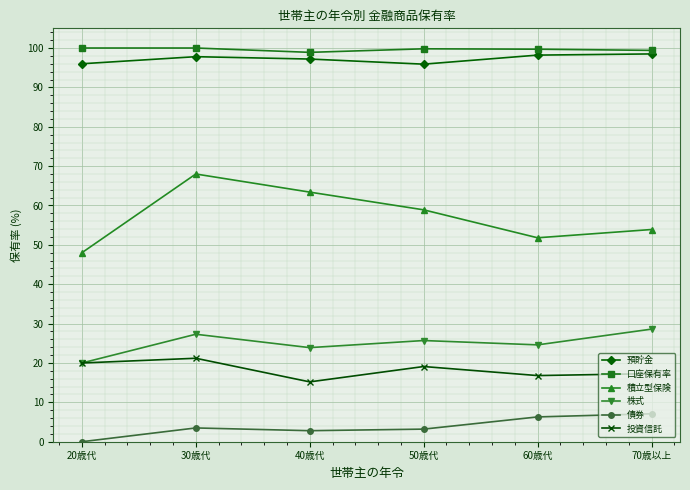

What is the label of the 3rd point from the right?

50歳代